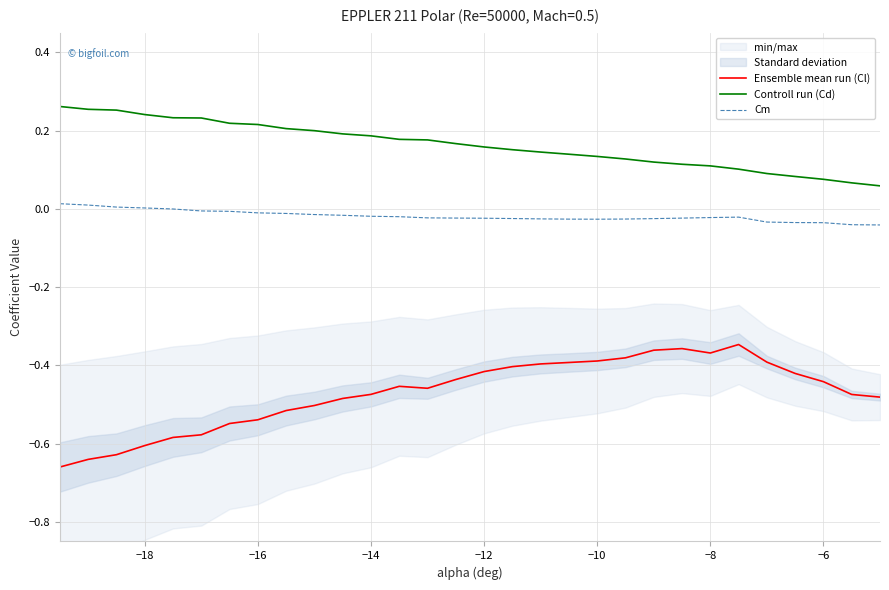

How many interior local peaks does the Ensemble mean run (Cl) series have?

3